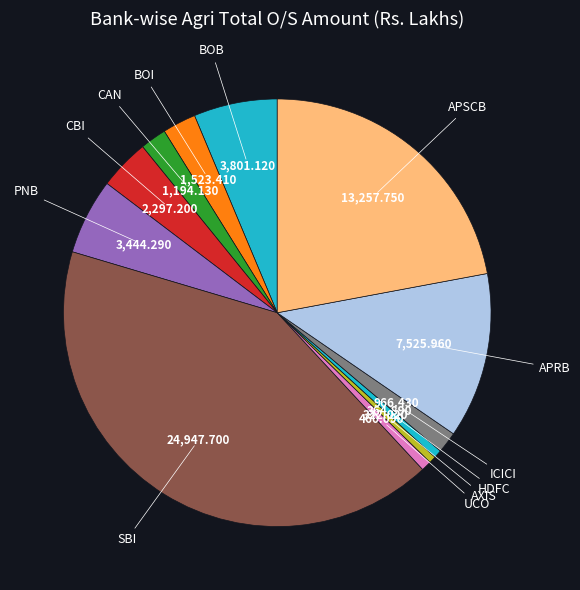

Is the sum of APRB and AXIS greater than half?

No